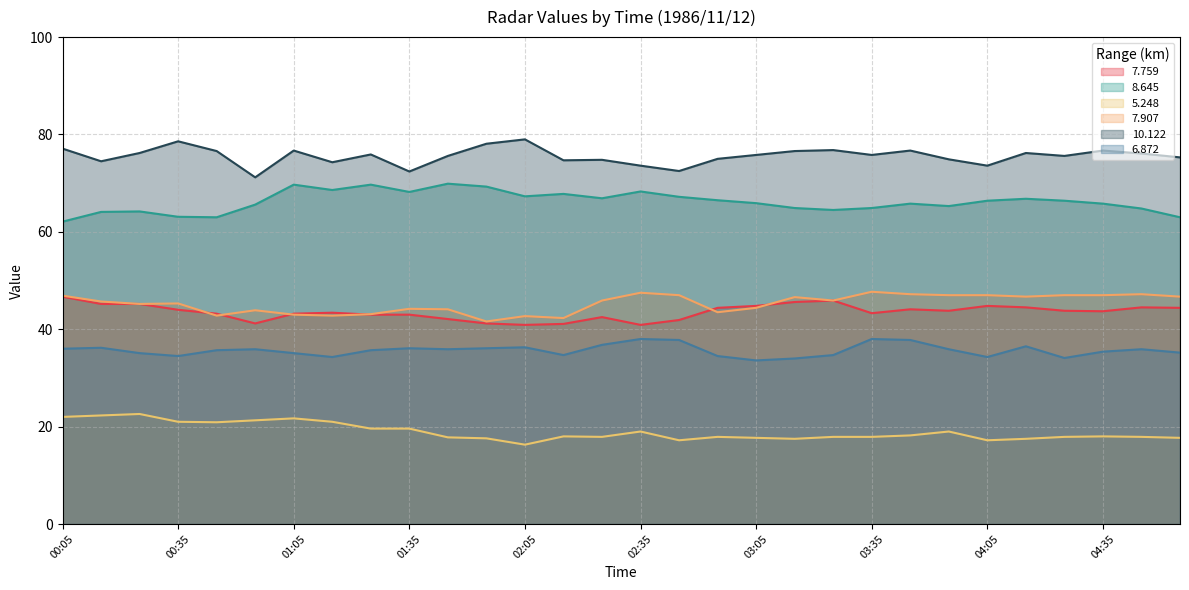

True or false: 5.248 and 6.872 intersect in this chart.

False